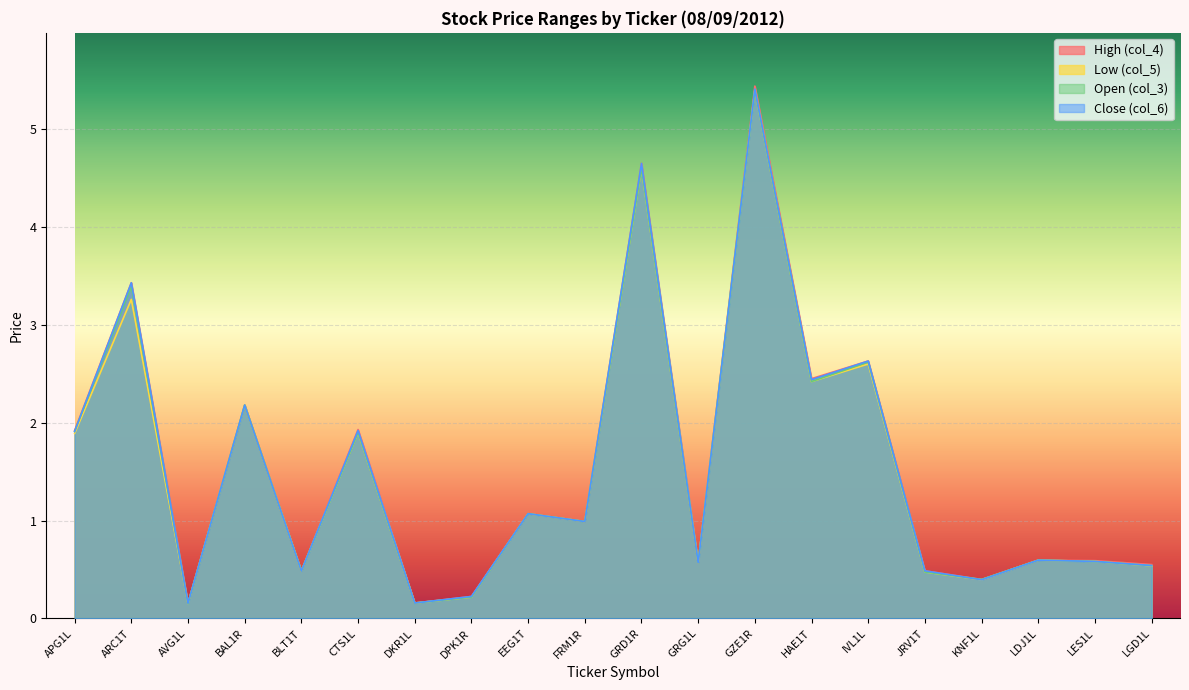

What is the difference between the maximum and second lowest values in the Low (col_5) series?

5.2